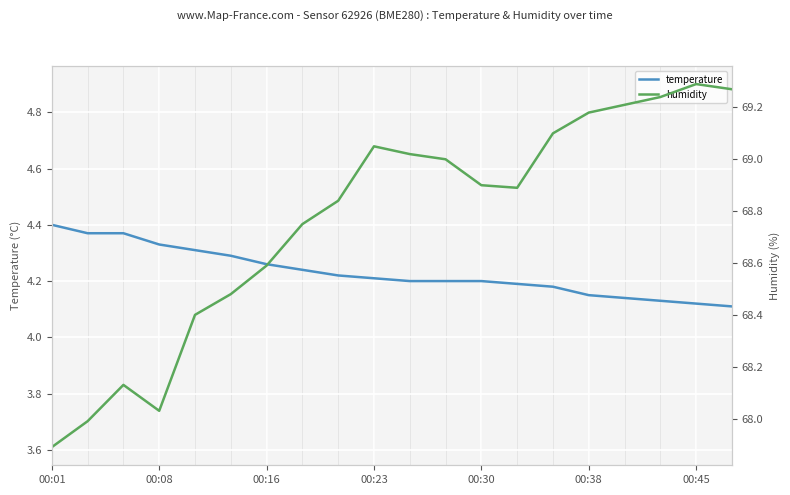

What is the total value across all series at 00:45?

73.4